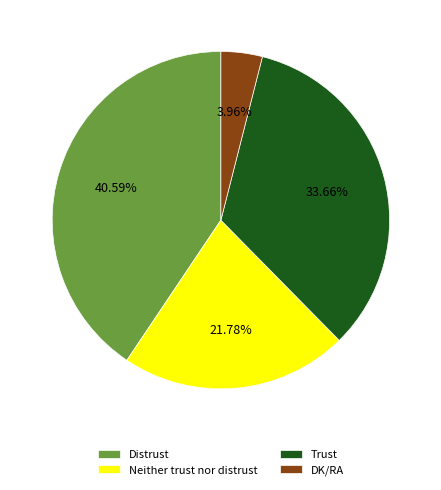

Do DK/RA and Trust together represent more than half of the pie?

No